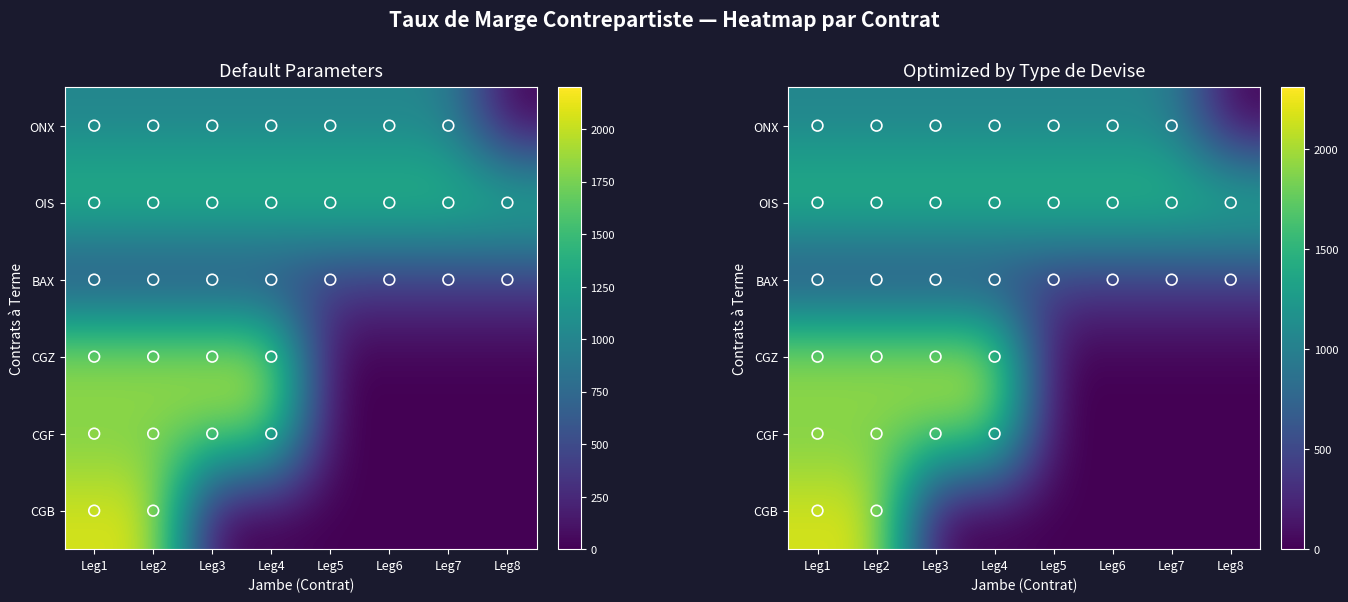

Rank the series at Leg5 from highest to lowest value.

OIS, ONX, BAX, CGZ, CGF, CGB